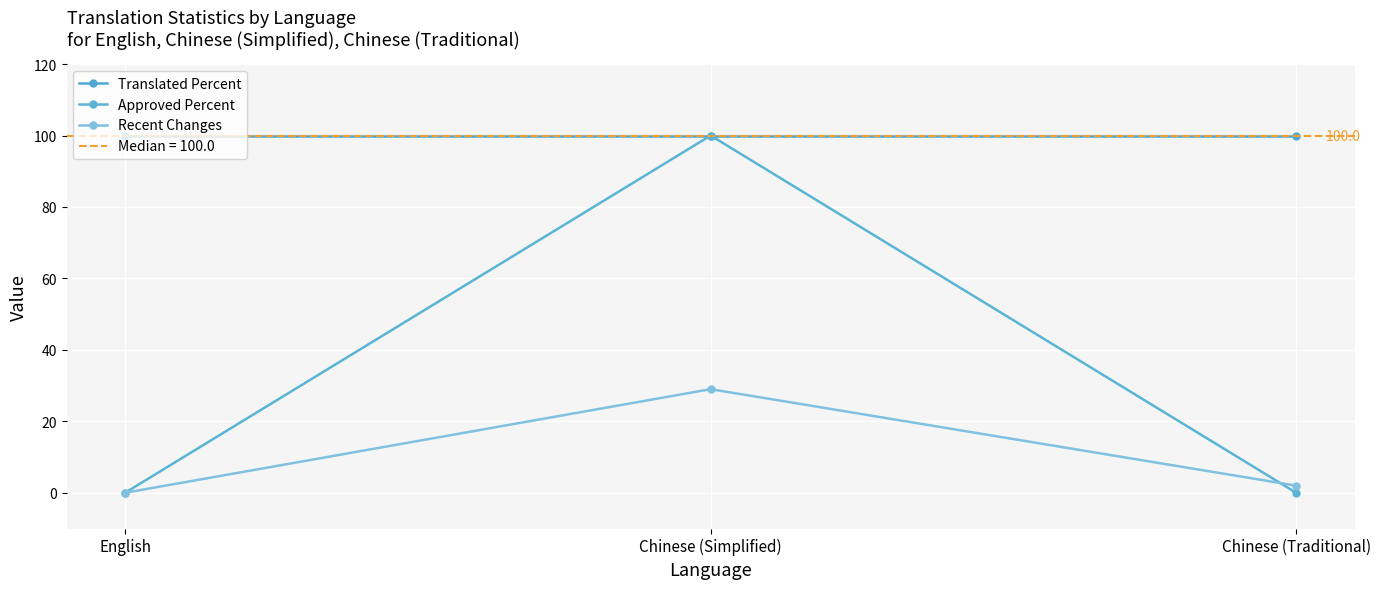

List the series in order of their peak value, highest first.

Translated Percent, Approved Percent, Recent Changes